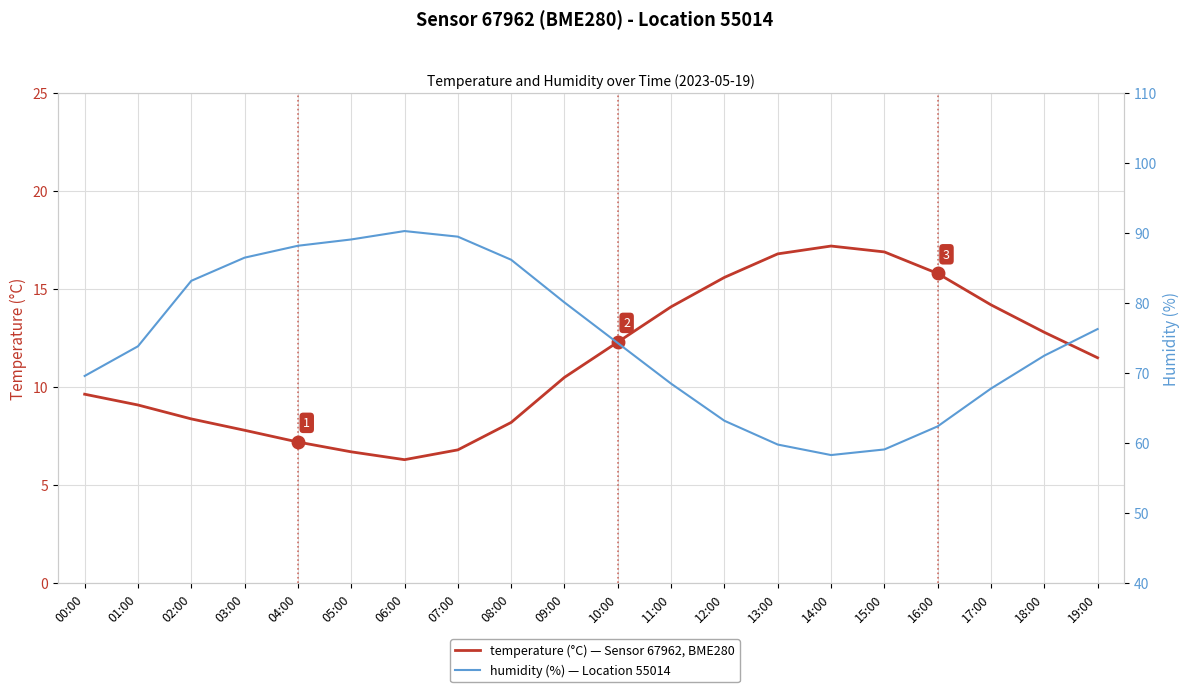

Which has a higher value, 15:00 or 09:00?

15:00